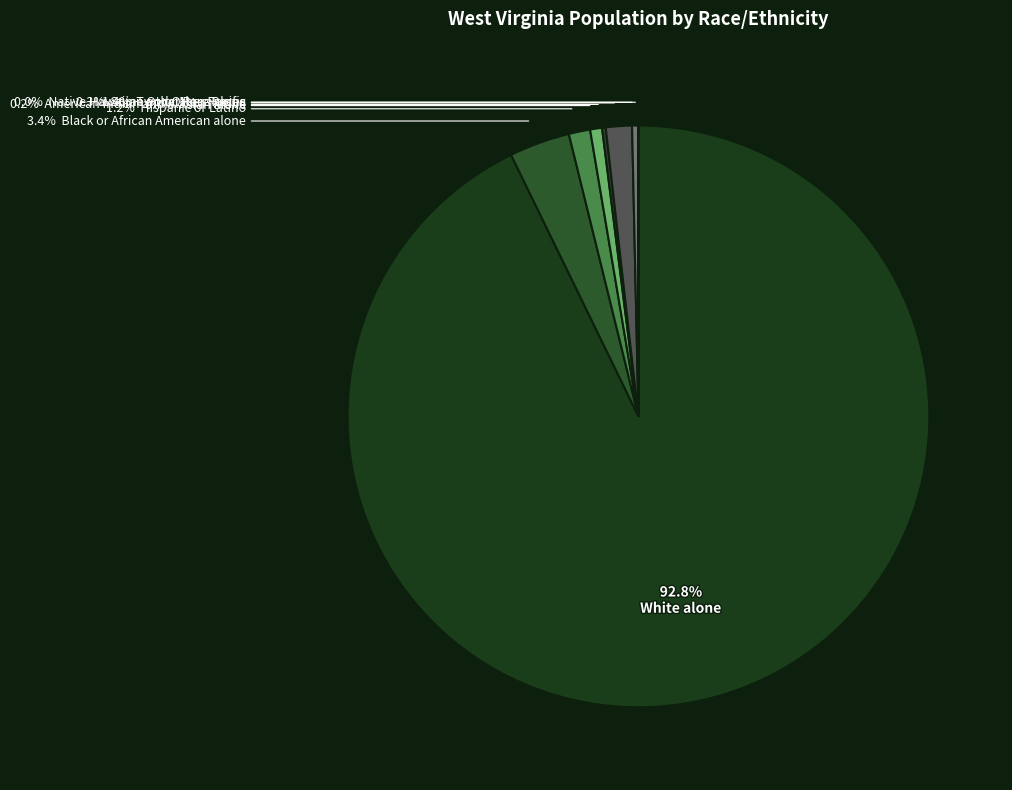

Which slice is the smallest?

Native Hawaiian and Other Pacific